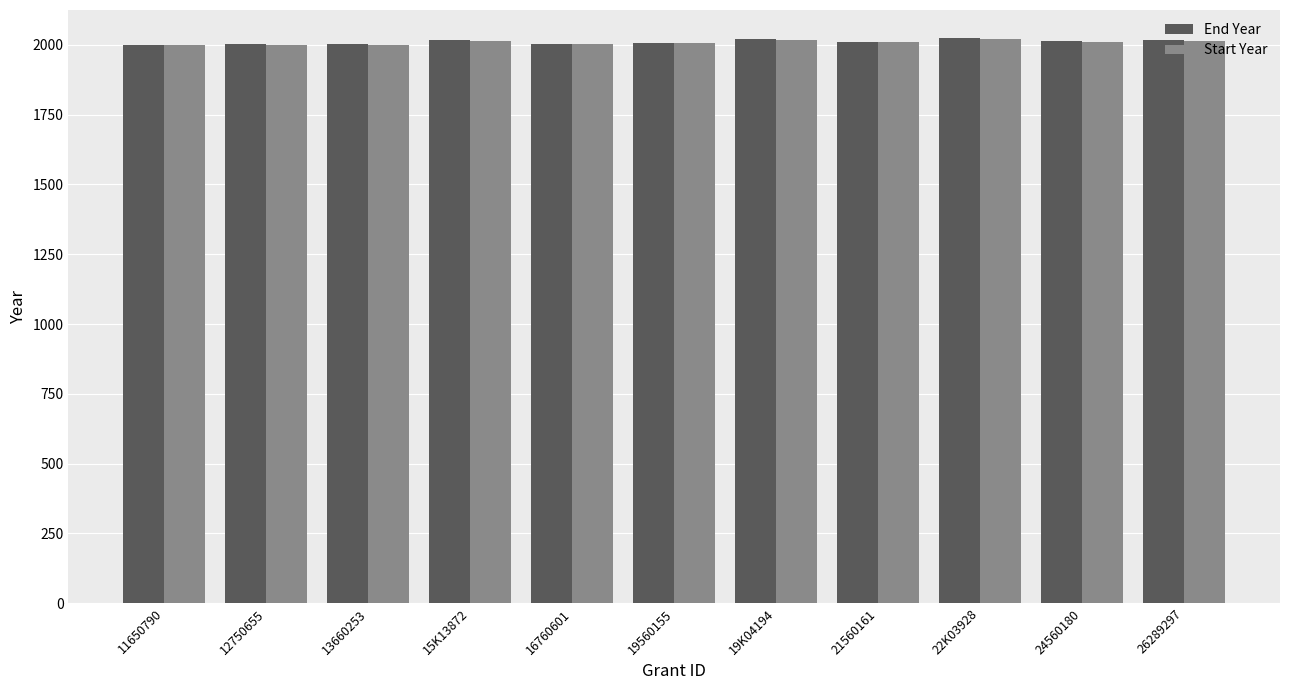

What is the difference between the highest and lowest values at 24560180?

2